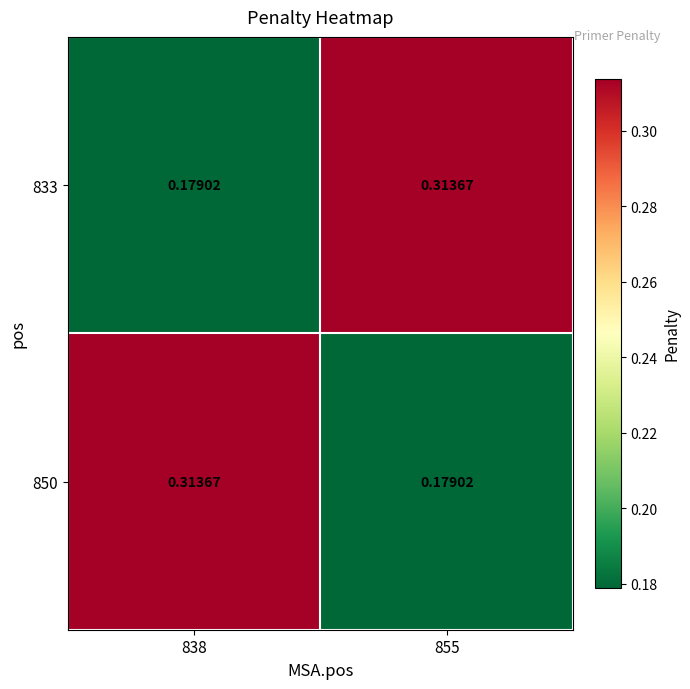

Is the value of 850 at 838 greater than the value of 833 at 838?

Yes